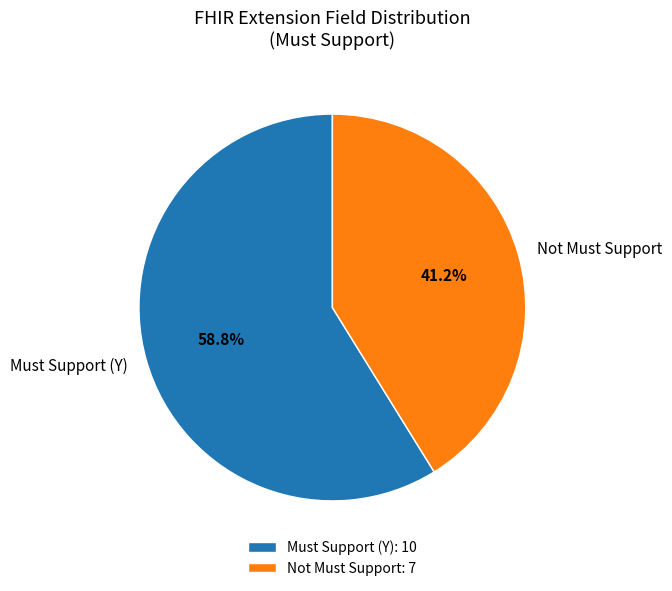

Combined, what portion of the pie is Not Must Support and Must Support (Y)?

100.0%